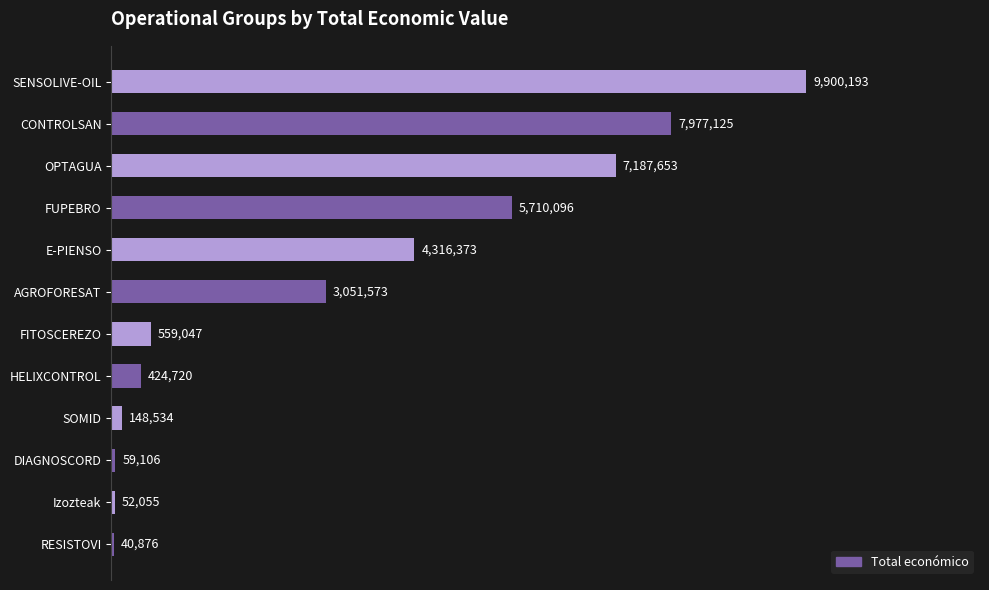

What is the average value?

3285613